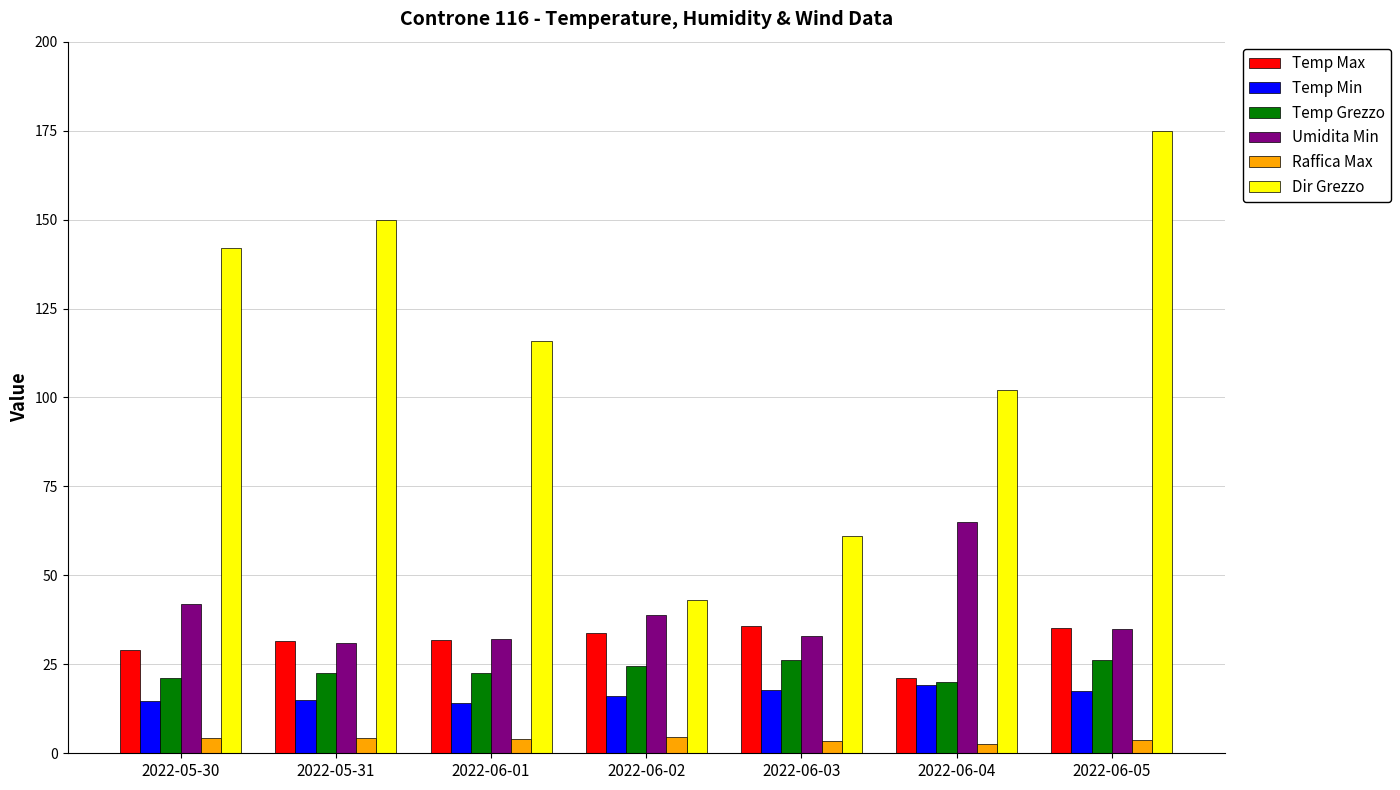

Which series changed the most between 2022-06-02 and 2022-06-05?

Dir Grezzo